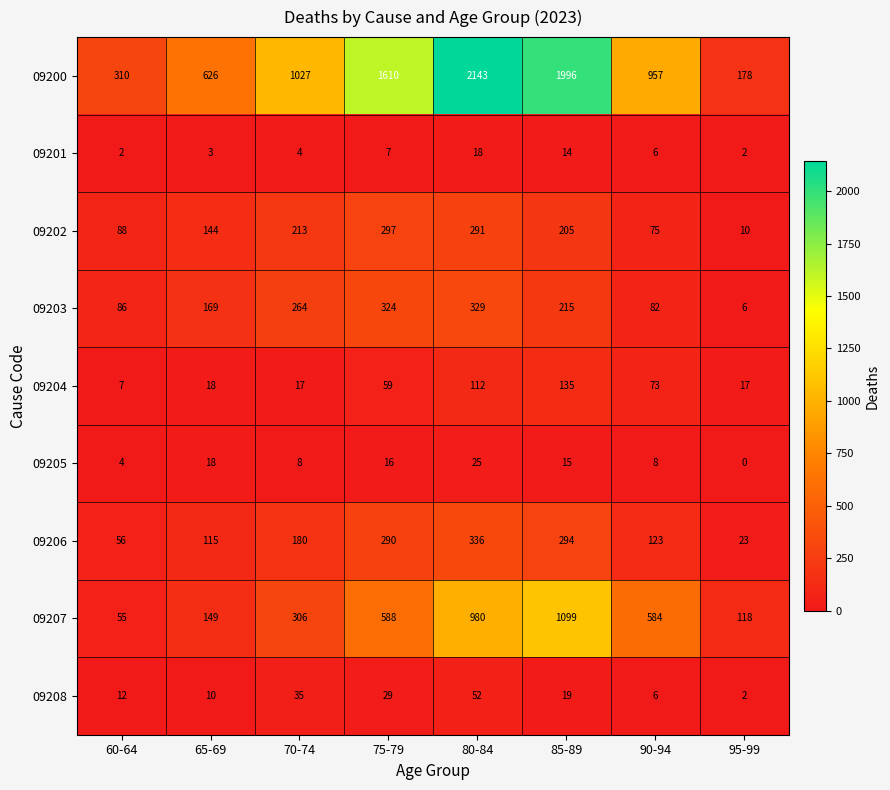

What is the total value across all series at 65-69?

1252